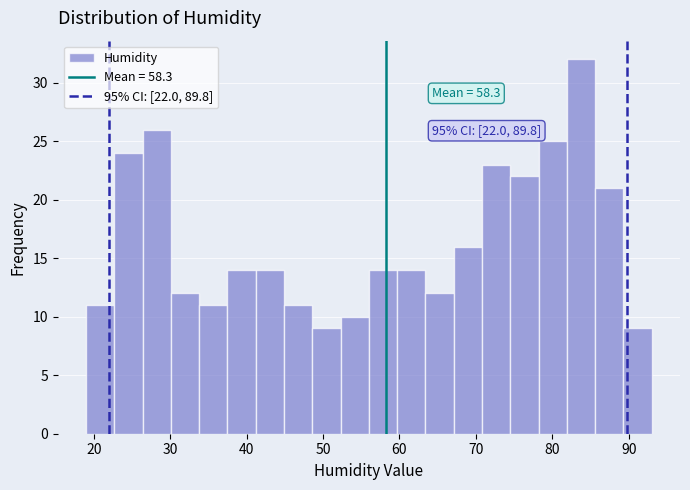

Read against the x-axis, roughly where is the centre of the tallest bar?

84